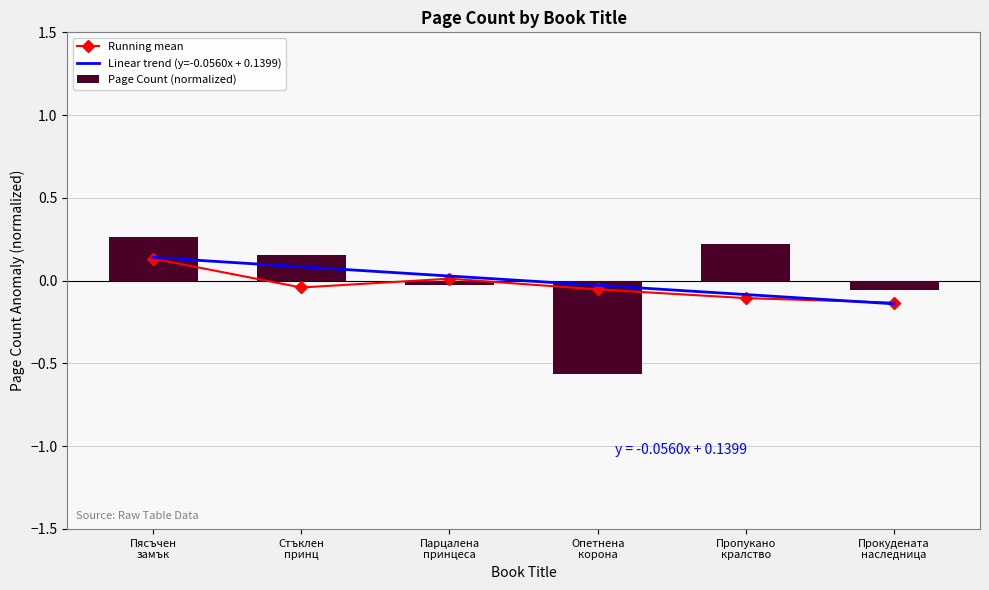

The value of Running mean at Парцалена
принцеса is 0.0. True or false?

True